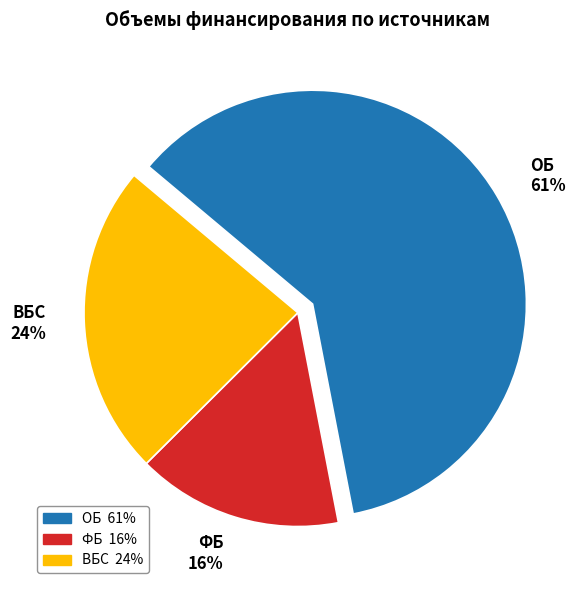

Is ОБ the majority of the pie?

Yes